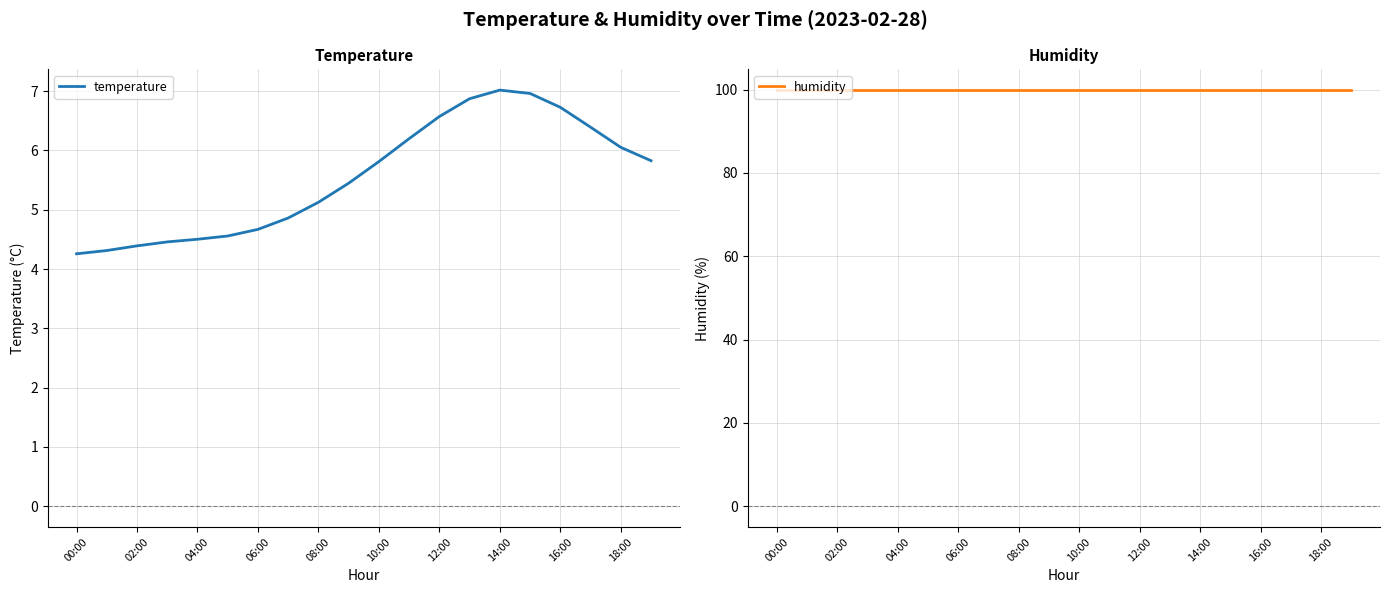

What are all the series names shown in the legend?

temperature, humidity